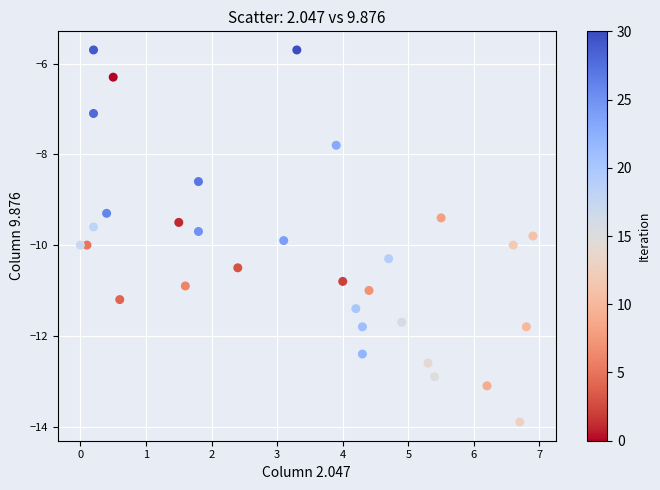

What is the range of Y values (max minus min)?

8.2